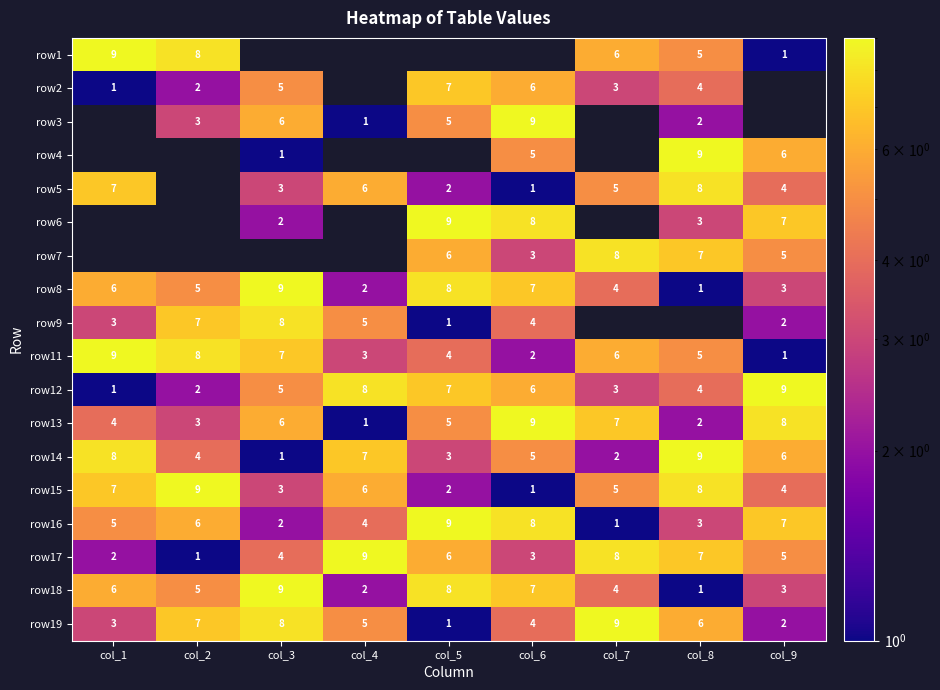

Between col_1 and col_9, which is larger?

col_1